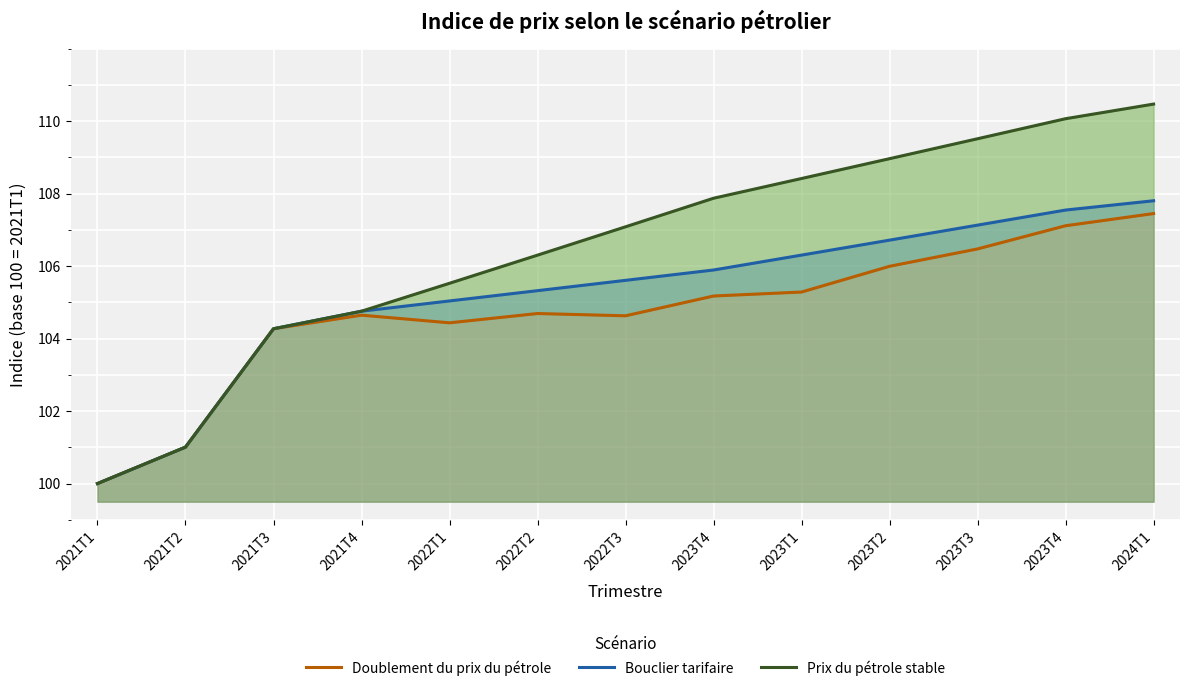

The Doublement du prix du pétrole series shows 27.8 at 2021T1. True or false?

False